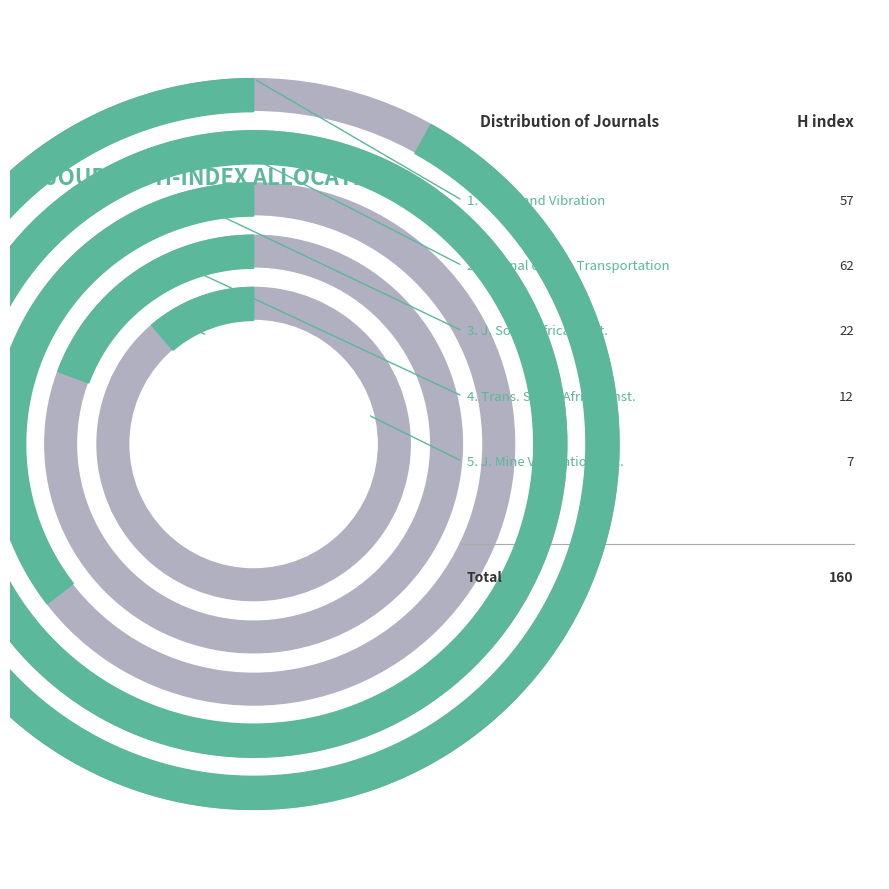

Does Transactions of the South African Institute account for over 50% of the chart?

No